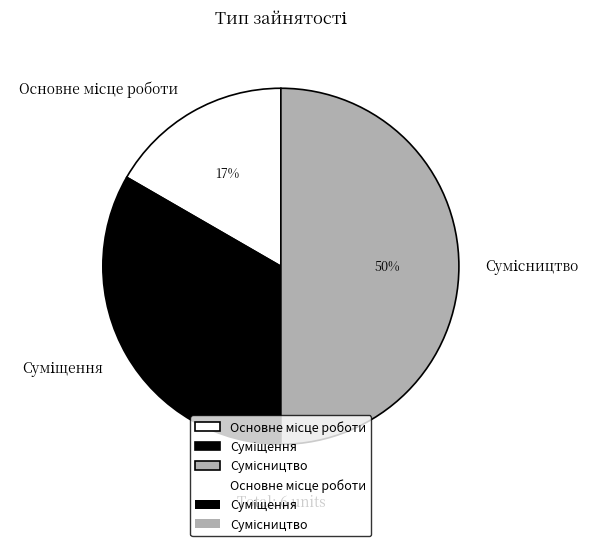

To the nearest percent, what is the difference between the largest and smallest slice percentages?

33%